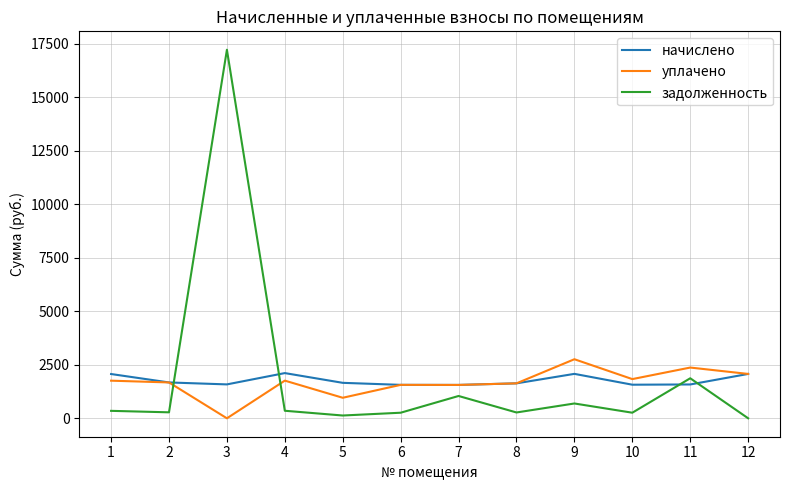

At how many categories does at least one series exceed 16929?

1